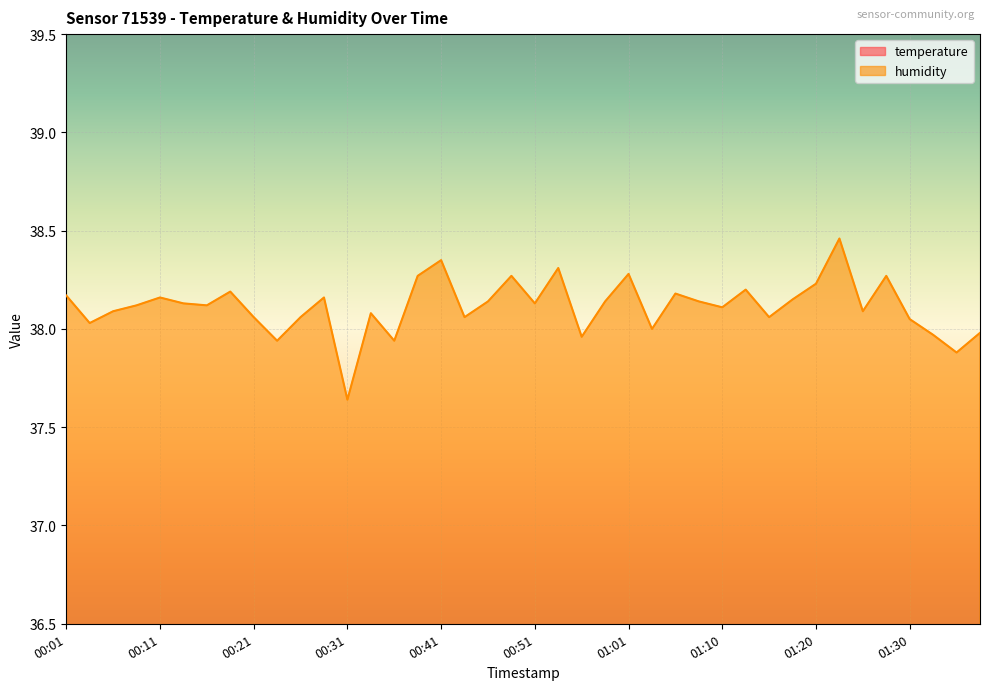

At which label does humidity reach its minimum?

00:31